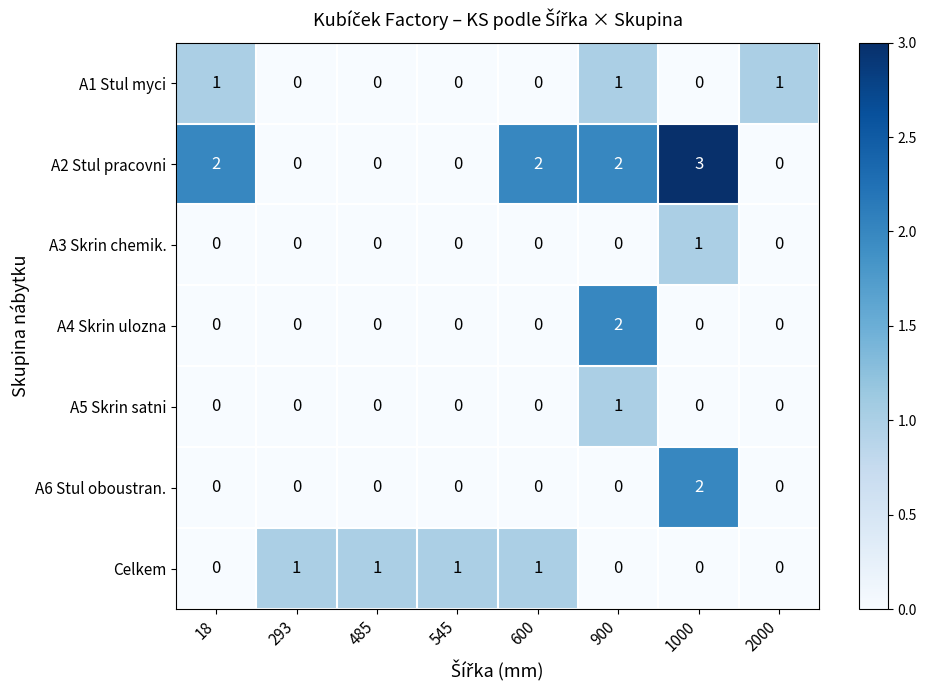

Which series has the largest total across all categories?

A2 Stul pracovni